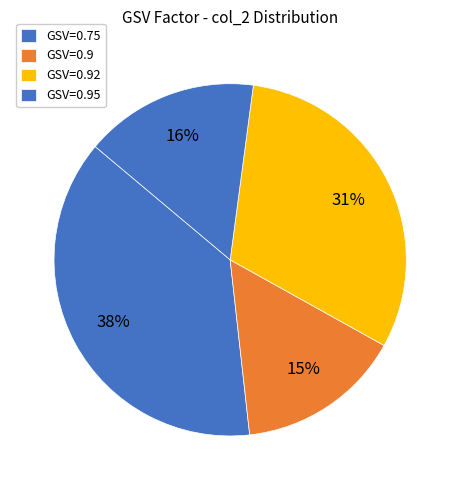

Which slice is the smallest?

GSV=0.9